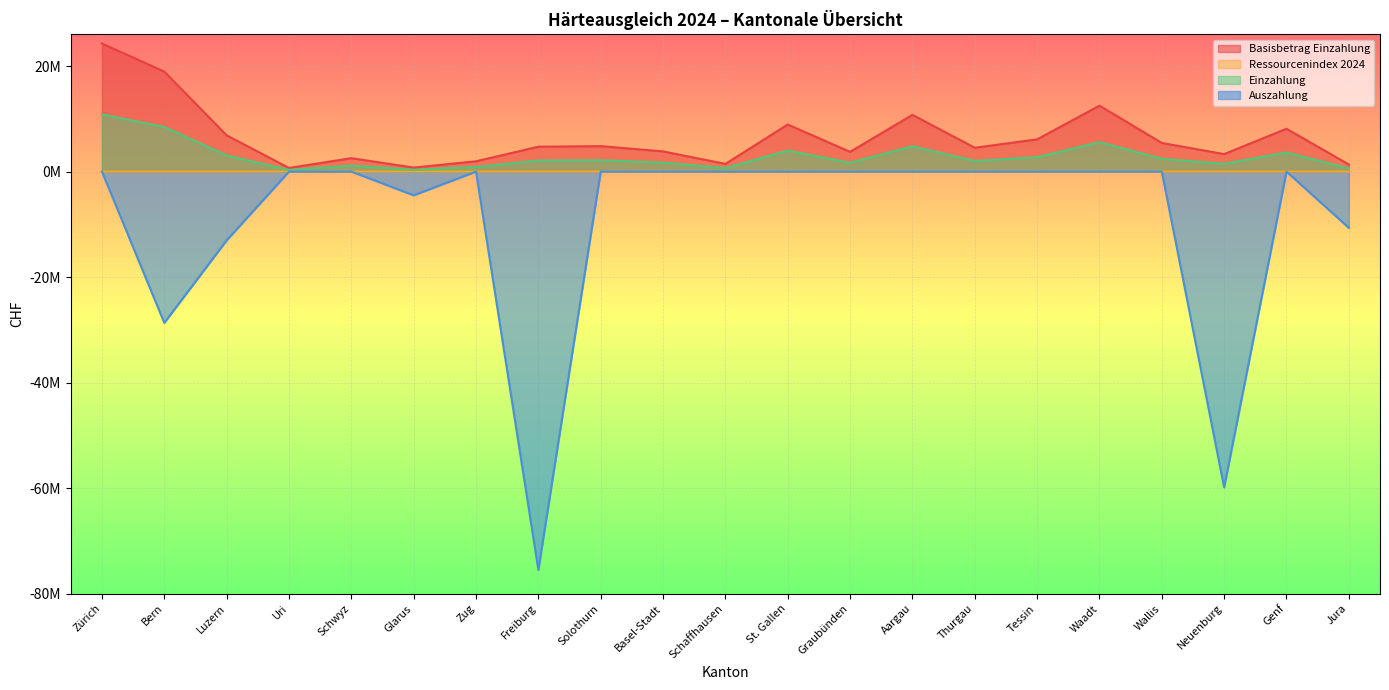

Between Genf and Zürich, which is larger?

Zürich